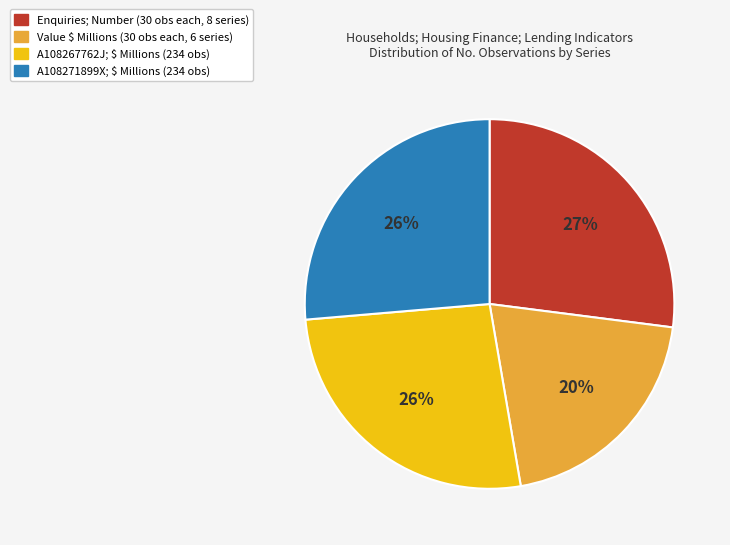

To the nearest percent, what is the difference between the largest and smallest slice percentages?

7%